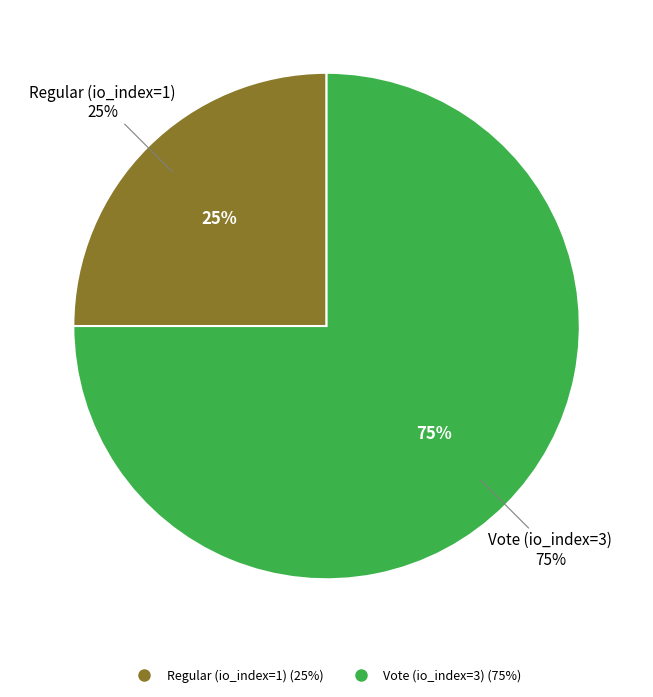

Which slice is the largest?

Vote (io_index=3)